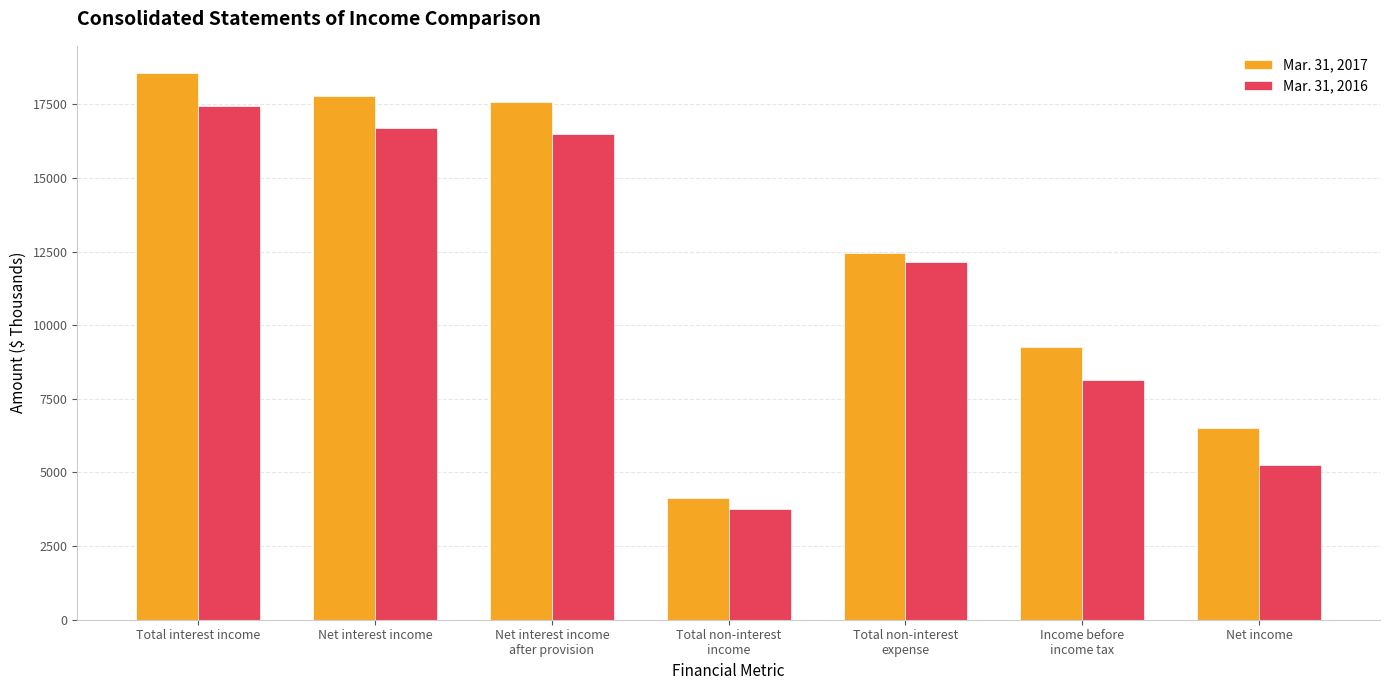

At how many categories does at least one series exceed 10505?

4